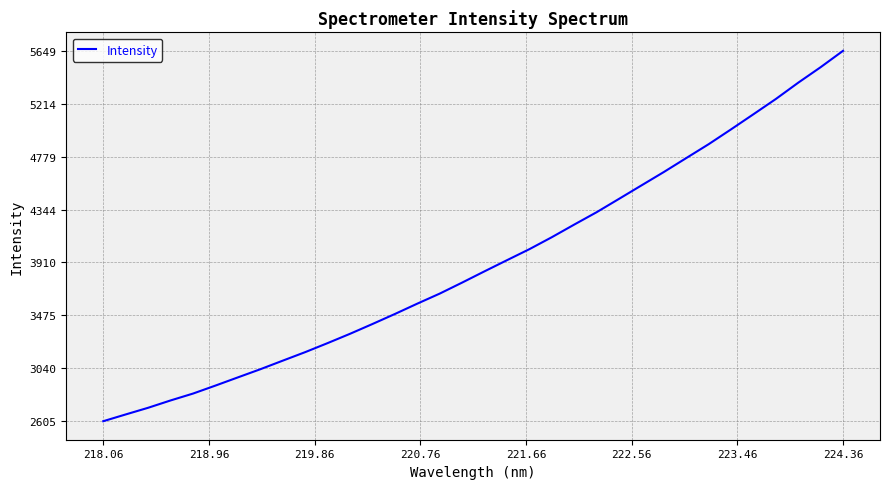

What is the greatest value displayed?

5649.2